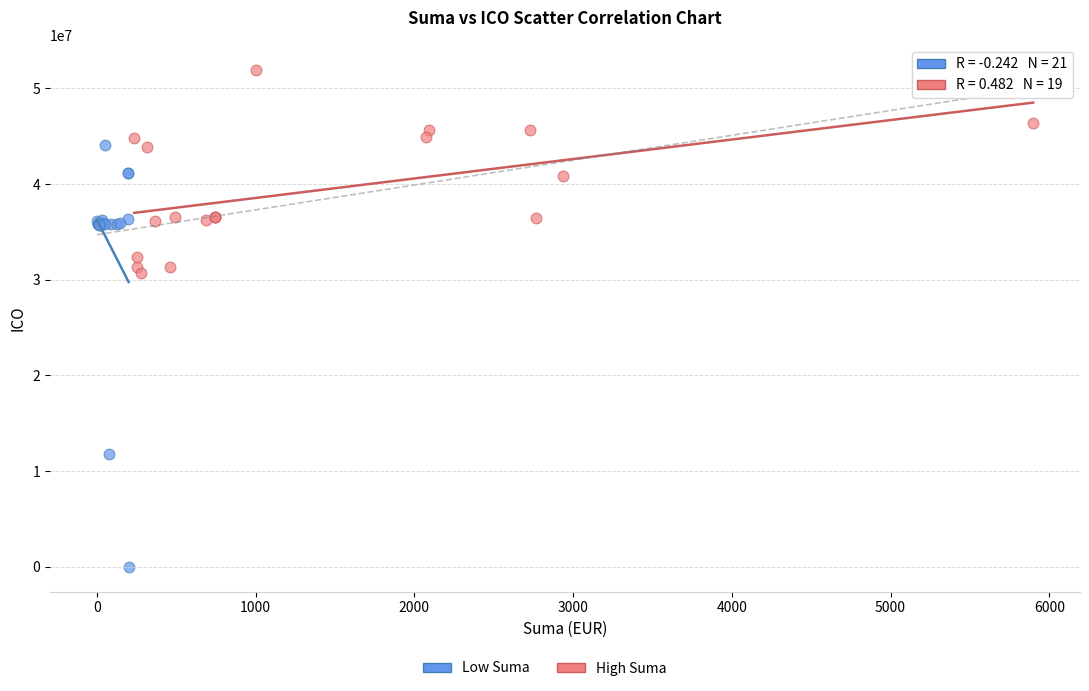

Which series has the largest Y range (max minus min)?

Low Suma